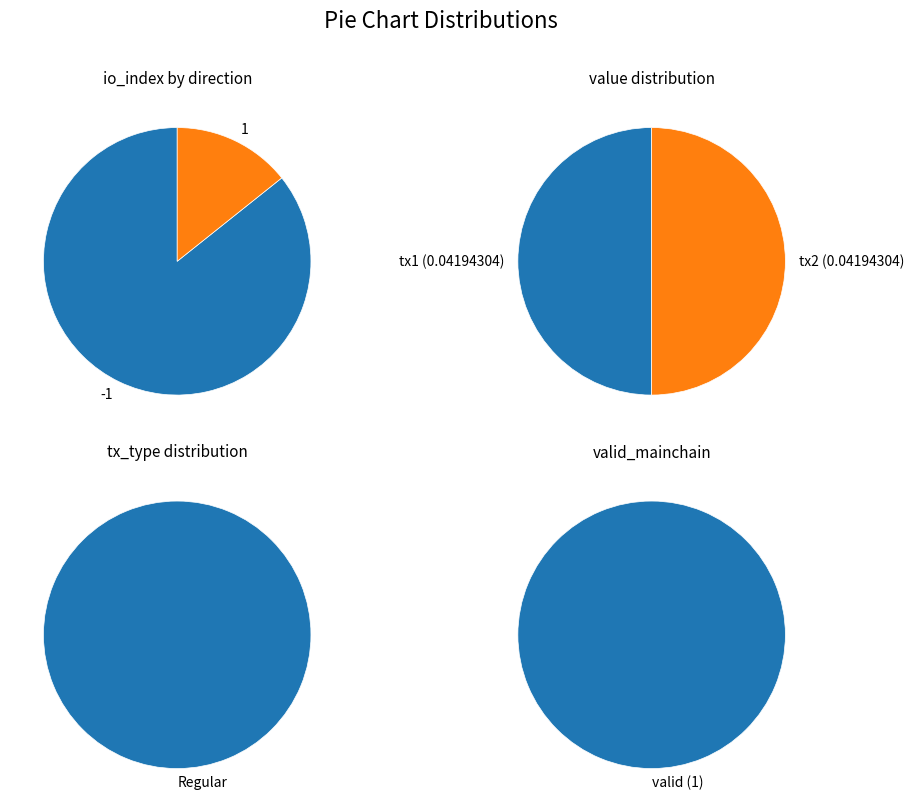

How many segments does this pie chart have?

2